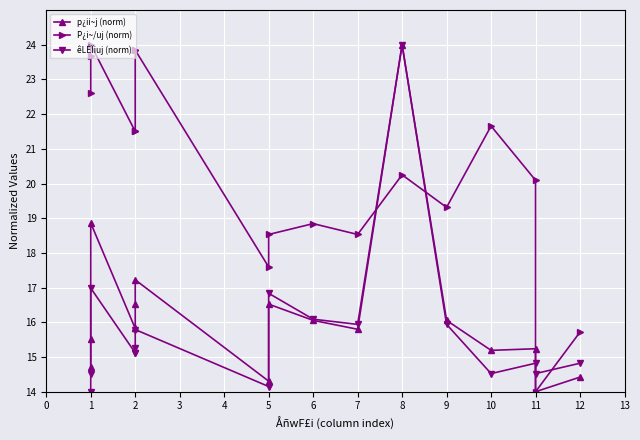

At how many categories does at least one series exceed 23?

5